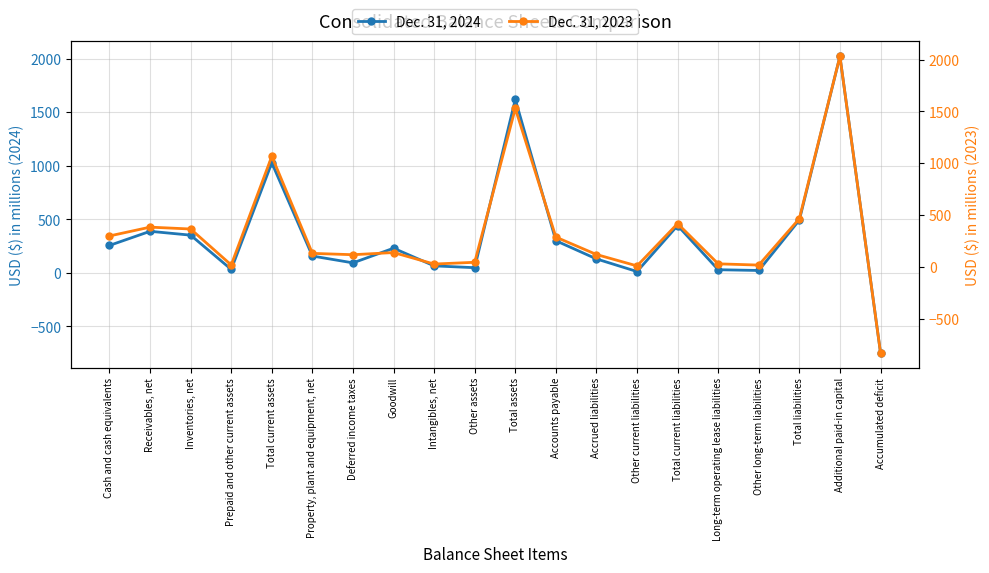

How many interior local peaks does the Dec. 31, 2024 series have?

6